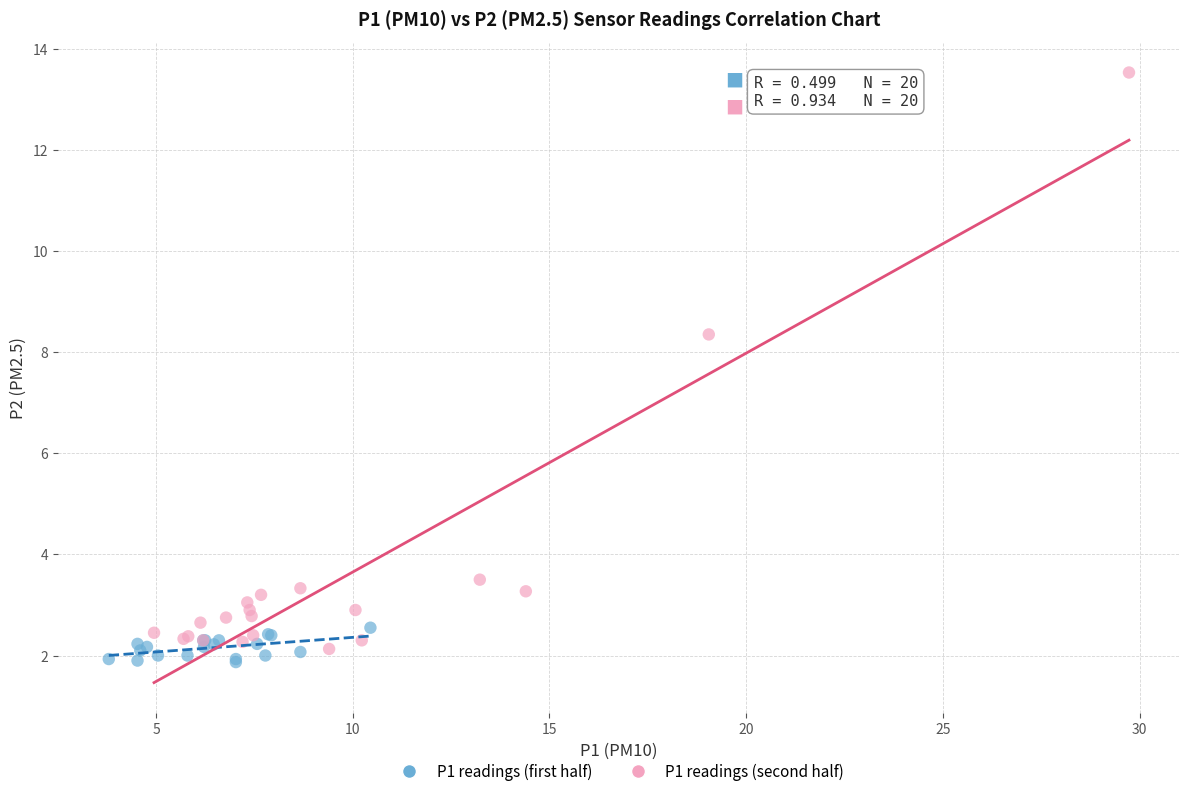

Which series contains the highest Y value?

P1 readings (second half)